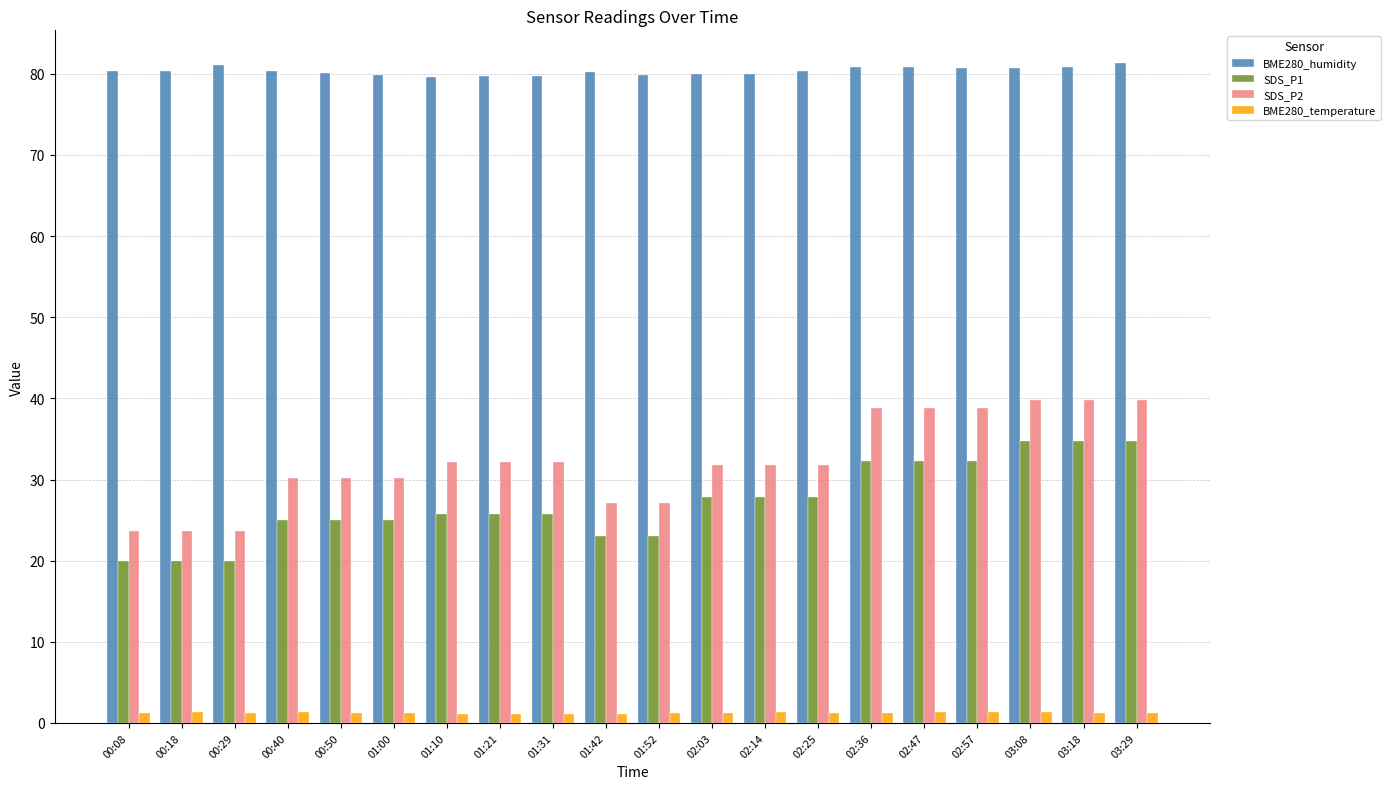

Is the value of SDS_P2 at 02:14 greater than the value of BME280_humidity at 01:31?

No